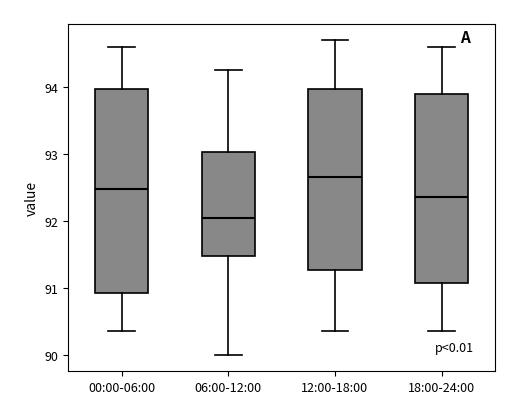

Reading left to right, transcribe this box plot: for each box, give where its median line is, the range the box spans, and where its two whiskers end, as read against the y-axis. The values are not printed on the chart, so give them approximately, as read against the axis.

00:00-06:00: median 92.5, box 90.9 to 94.0, whiskers 90.4 to 94.6
06:00-12:00: median 92.1, box 91.5 to 93.0, whiskers 90.0 to 94.3
12:00-18:00: median 92.7, box 91.3 to 94.0, whiskers 90.4 to 94.7
18:00-24:00: median 92.4, box 91.1 to 93.9, whiskers 90.4 to 94.6